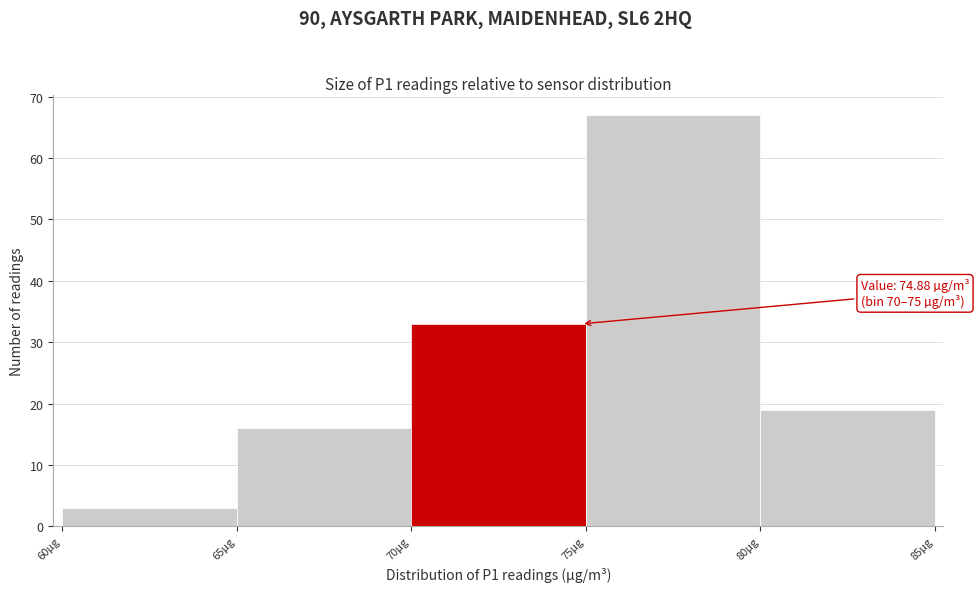

Which range on the x-axis has the tallest bar?

75 to 80